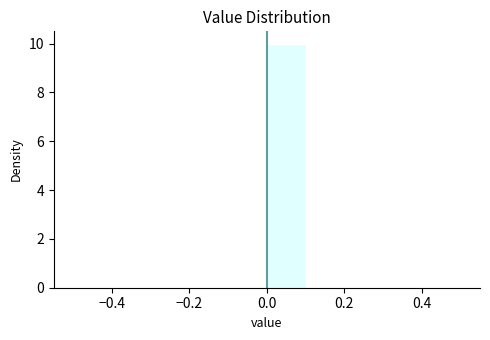

Which range on the x-axis has the tallest bar?

0.0 to 0.1